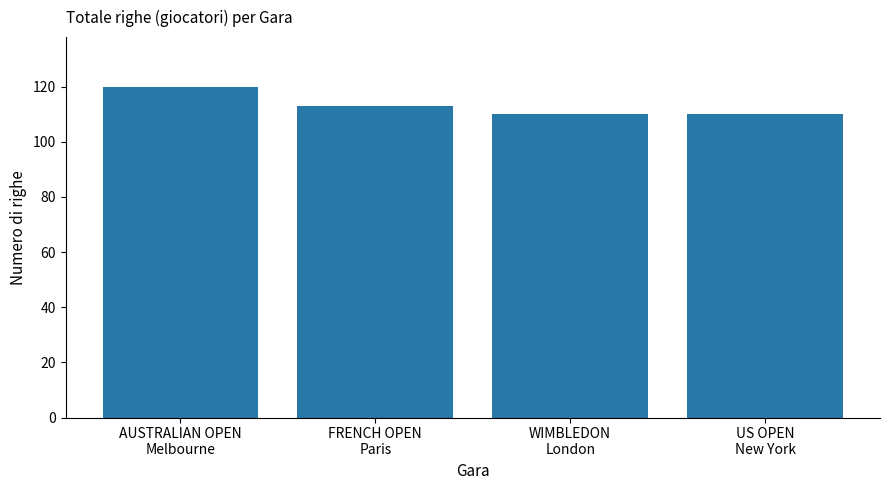

What is the smallest value displayed?

110